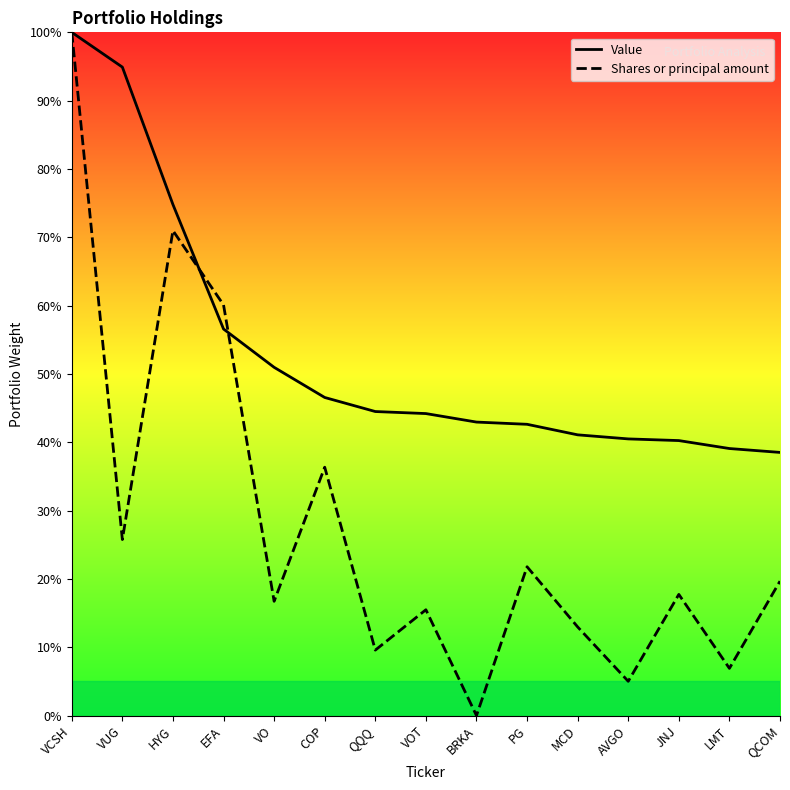

Reading left to right, what are all the values shown in this chart?

Value: VCSH=100.0	VUG=94.9	HYG=74.8	EFA=56.6	VO=51.0	COP=46.6	QQQ=44.5	VOT=44.2	BRKA=43.0	PG=42.6	MCD=41.1	AVGO=40.5	JNJ=40.3	LMT=39.1	QCOM=38.5
Shares or principal amount: VCSH=100.0	VUG=25.8	HYG=71.0	EFA=60.1	VO=16.7	COP=36.4	QQQ=9.6	VOT=15.5	BRKA=0.0	PG=21.8	MCD=13.0	AVGO=5.0	JNJ=17.7	LMT=6.9	QCOM=19.7